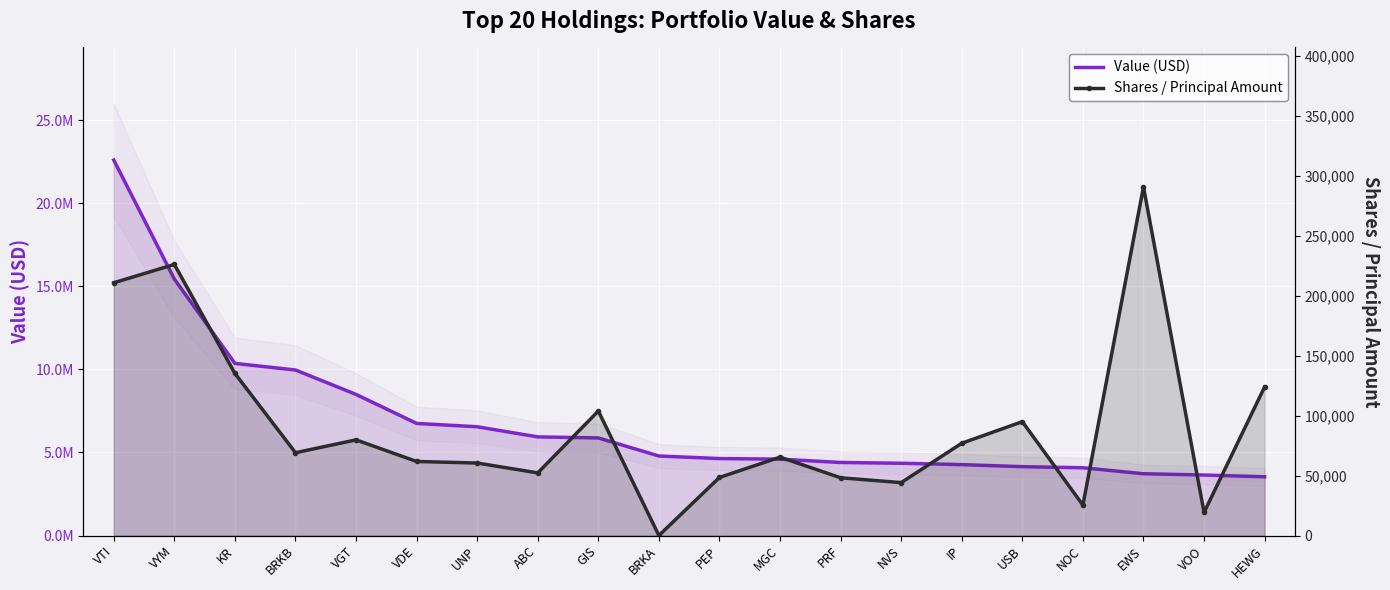

Between VYM and ABC, which is larger?

VYM